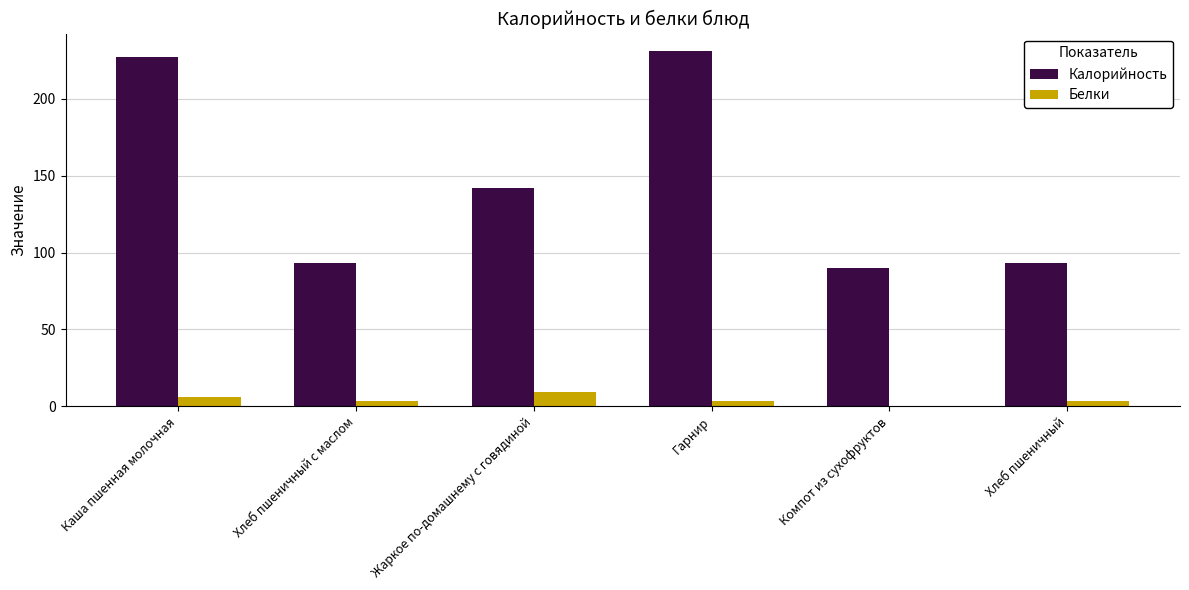

What is the greatest value displayed?

231.0